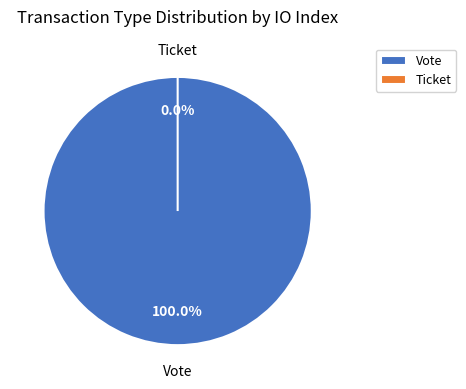

Rank the categories by value from lowest to highest.

Ticket, Vote